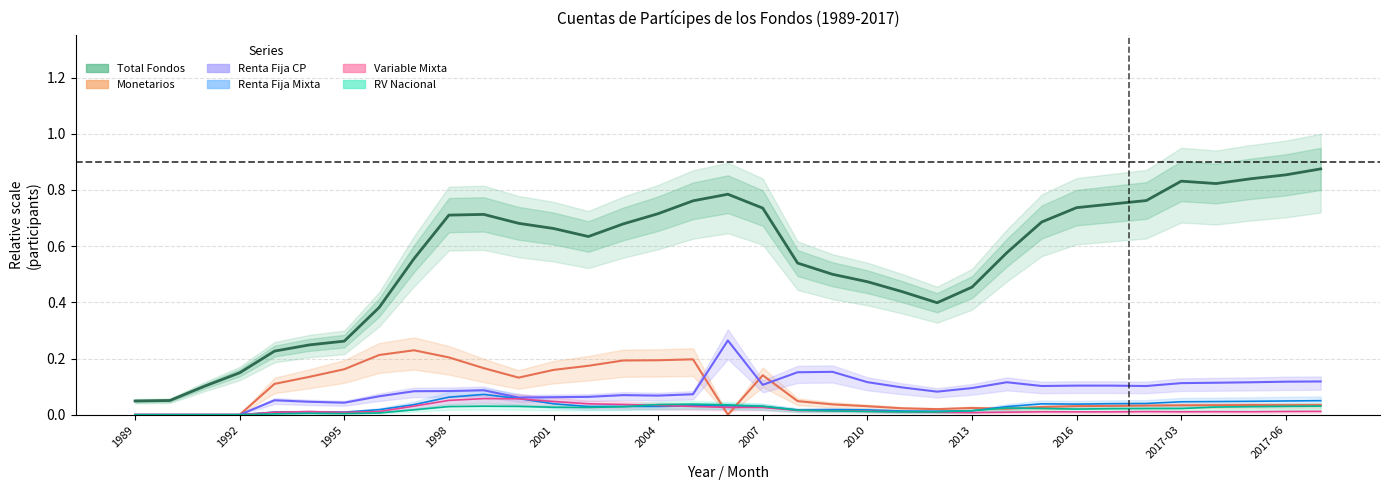

What is the highest value of the Renta Fija Mixta series?

0.1